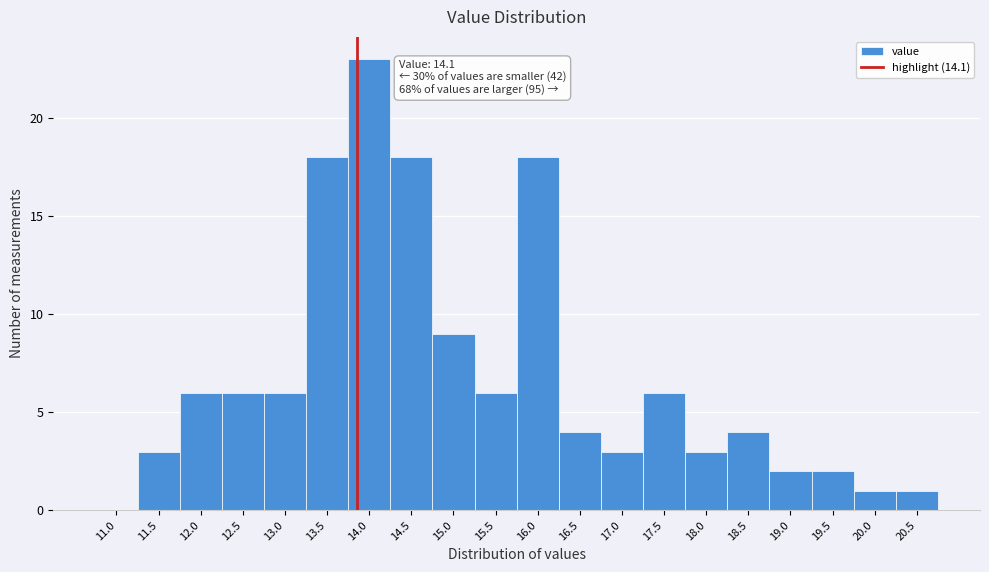

Reading left to right, extract all data points from this chart.

11.0=0	11.5=3	12.0=6	12.5=6	13.0=6	13.5=18	14.0=23	14.5=18	15.0=9	15.5=6	16.0=18	16.5=4	17.0=3	17.5=6	18.0=3	18.5=4	19.0=2	19.5=2	20.0=1	20.5=1